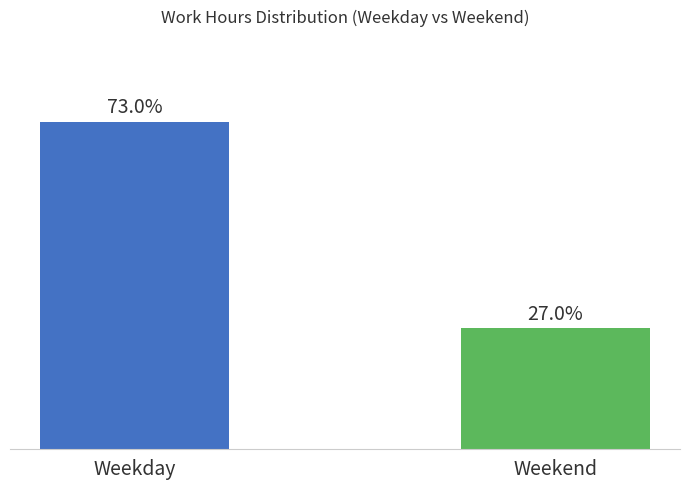

List the labels in order of value, smallest first.

Weekend, Weekday